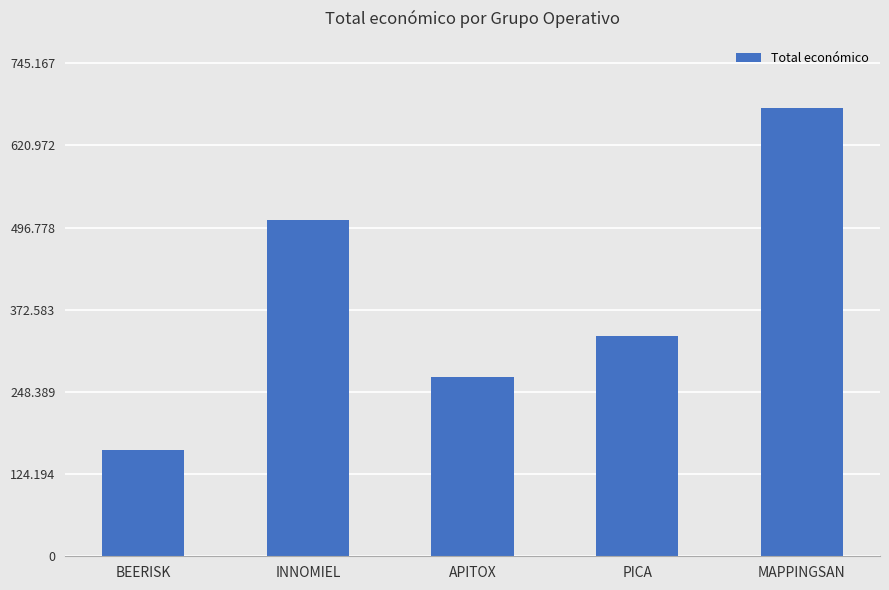

What is the change in value from APITOX to PICA?

+61449